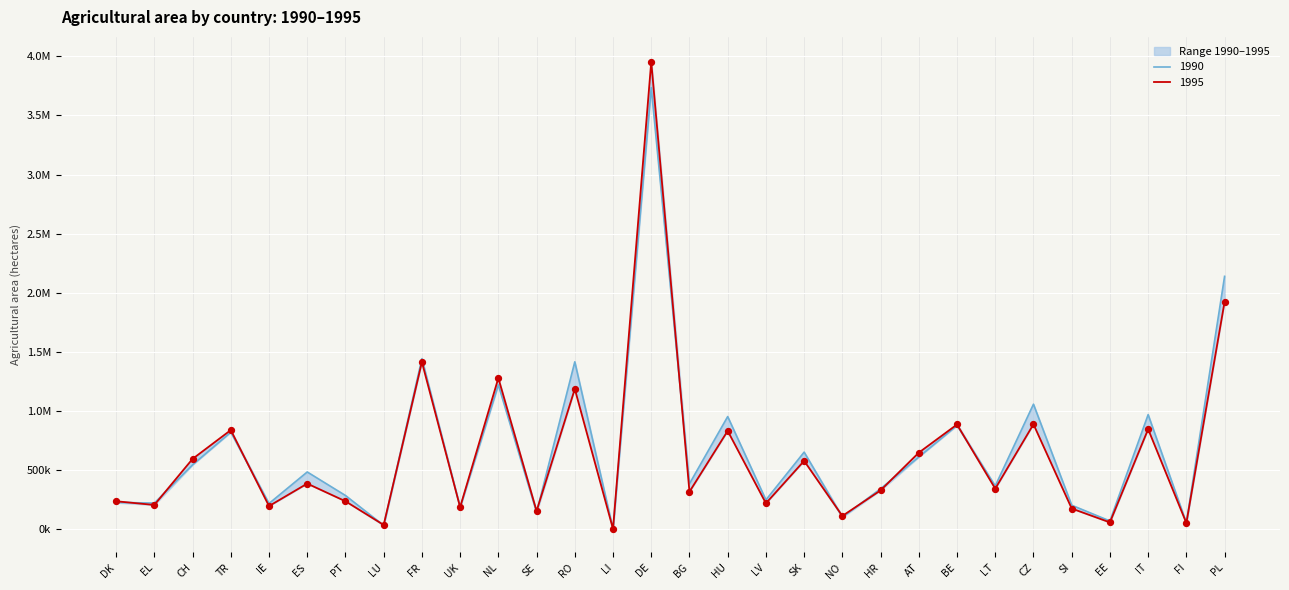

Which series has the largest total across all categories?

1990